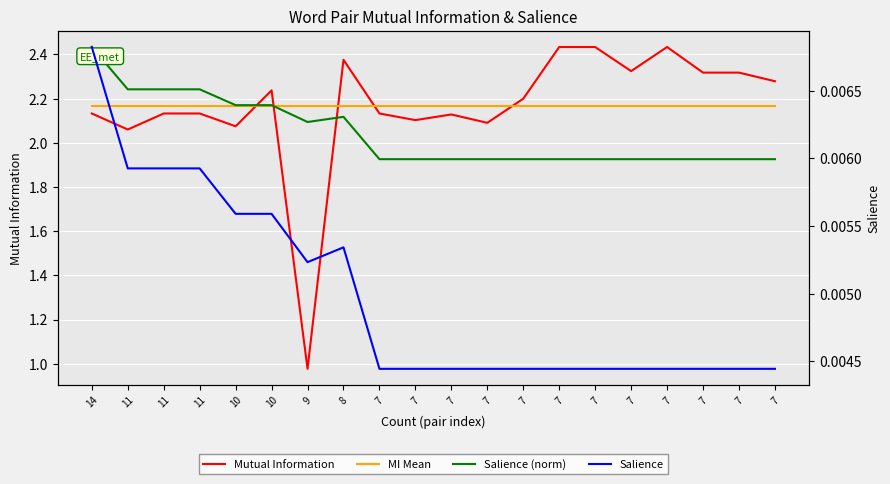

The value of Salience at 10 is 0.0. True or false?

True